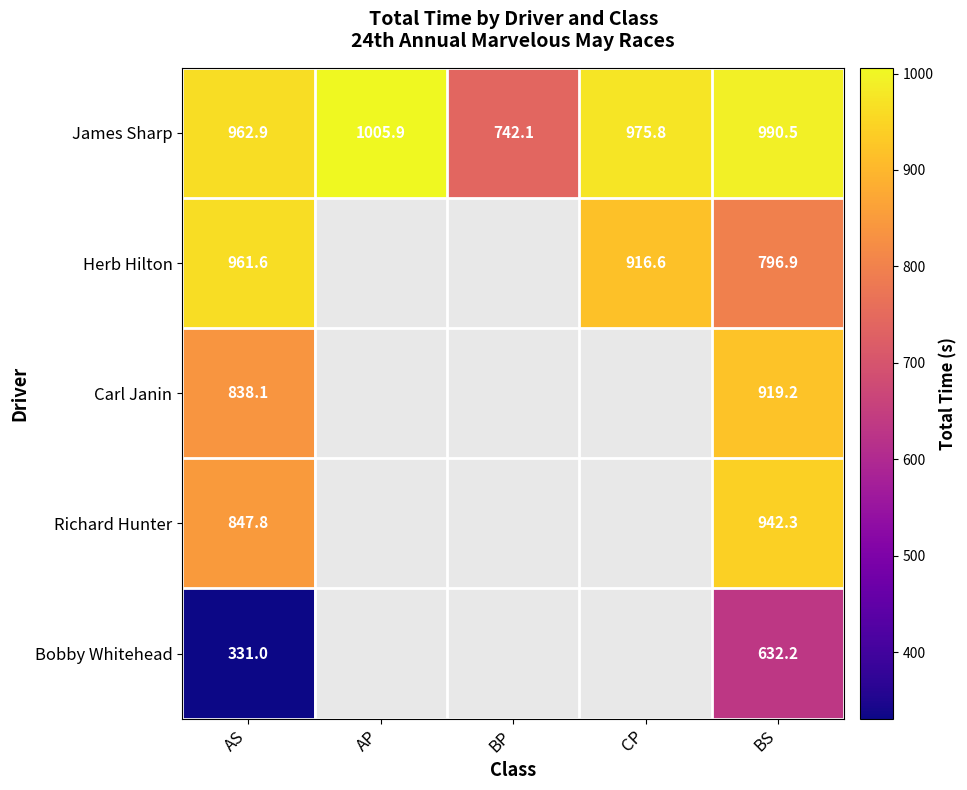

What is the maximum value shown in the chart?

1005.9